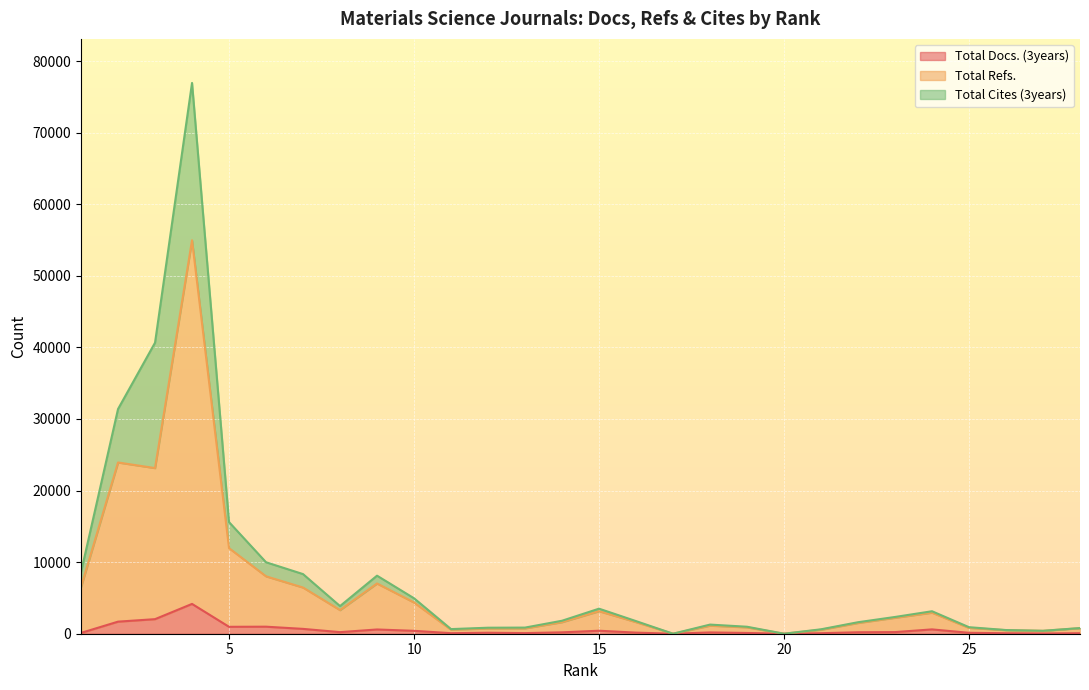

Where is the first local maximum for Total Refs.?

2